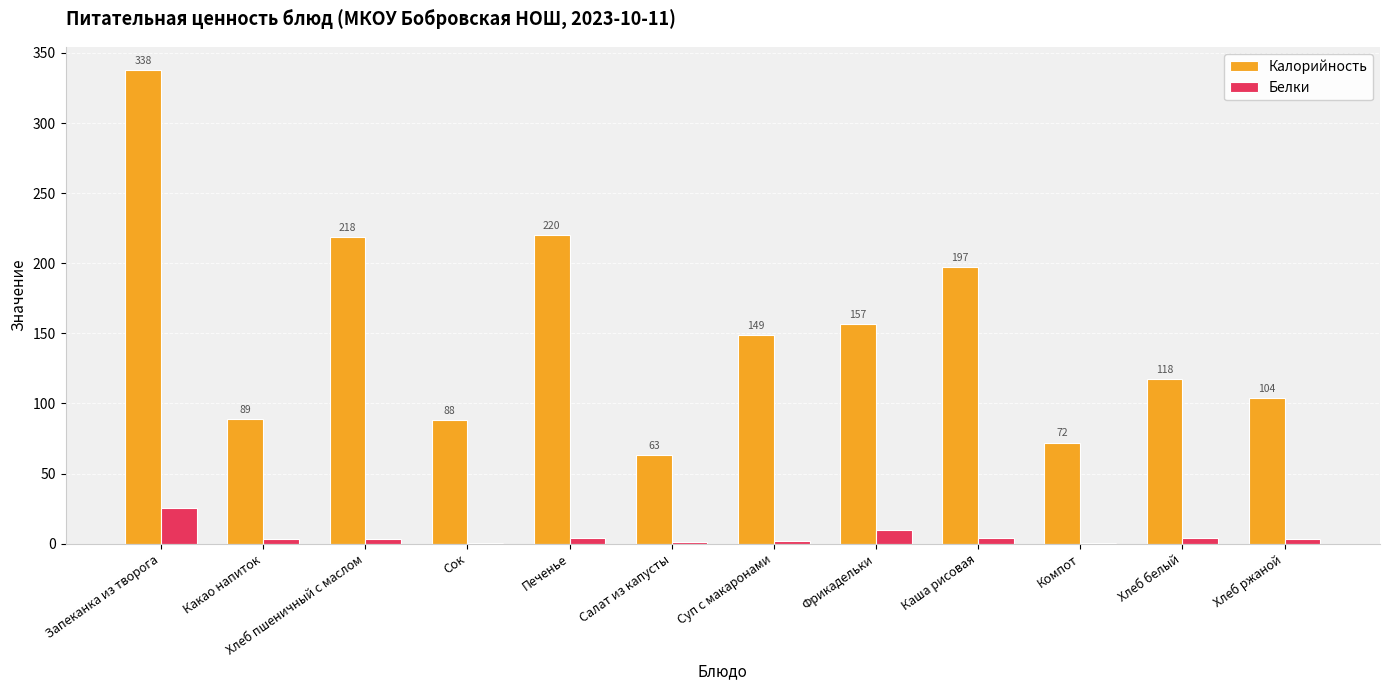

True or false: Калорийность has a value of 151.1 at Сок.

False